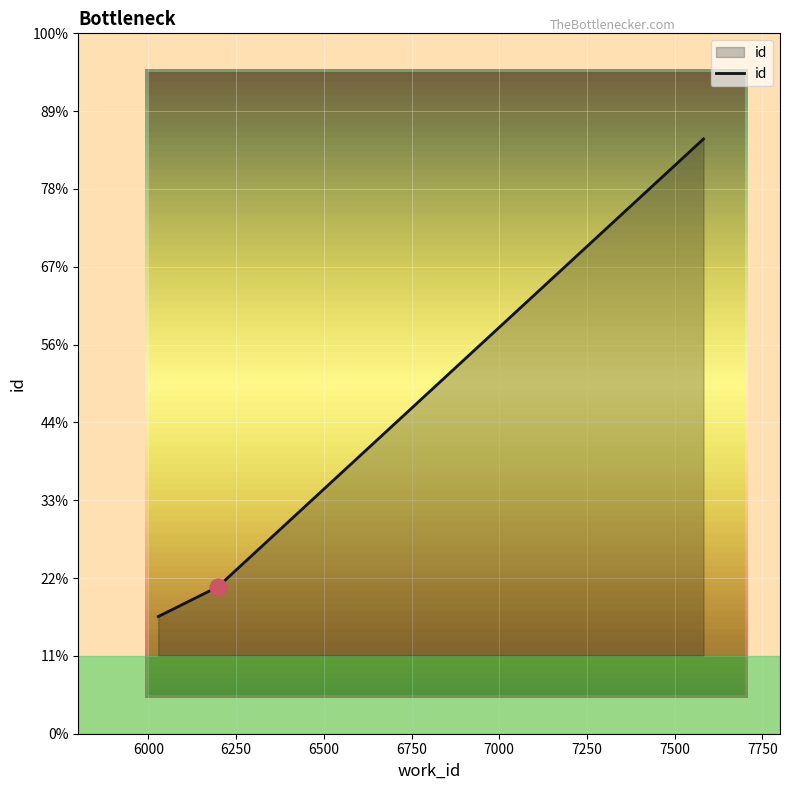

List the labels in order of value, smallest first.

6028, 6198, 7582